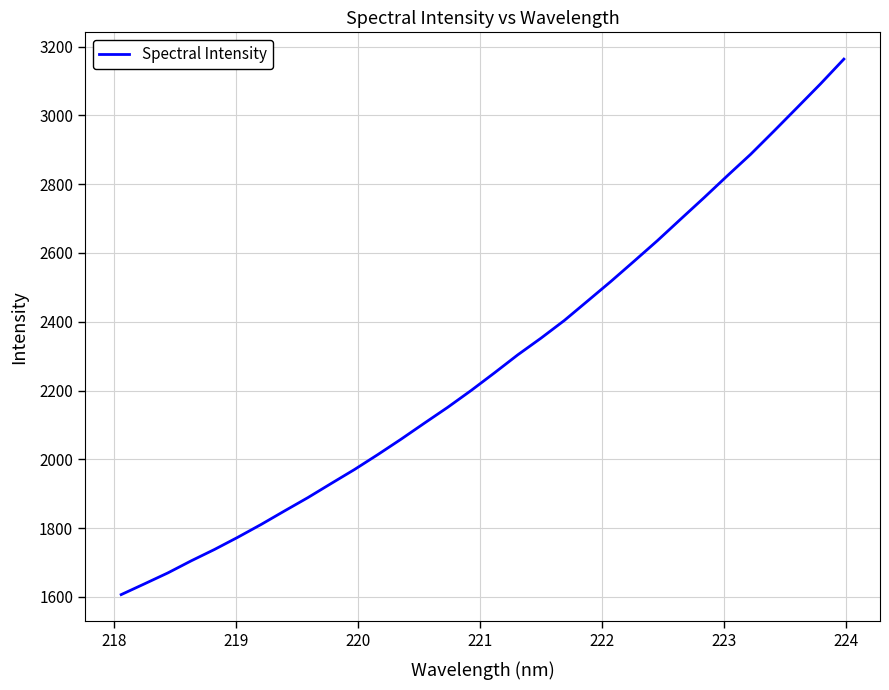

True or false: the data has more than 1 interior local peaks.

False